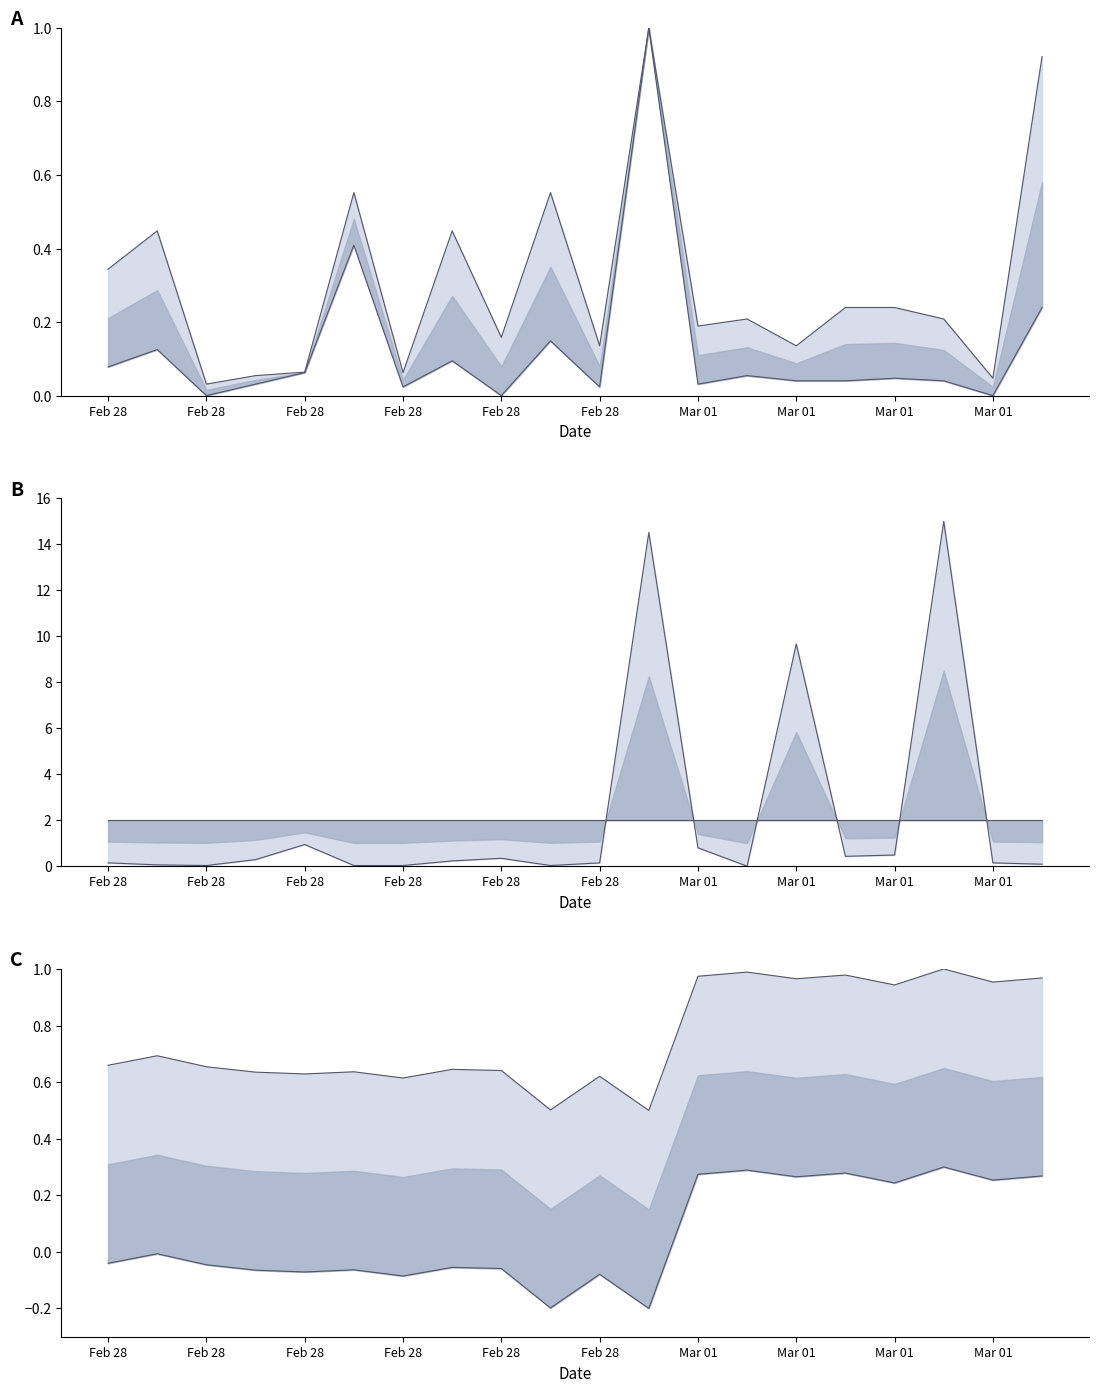

Does the chart have visible grid lines?

No